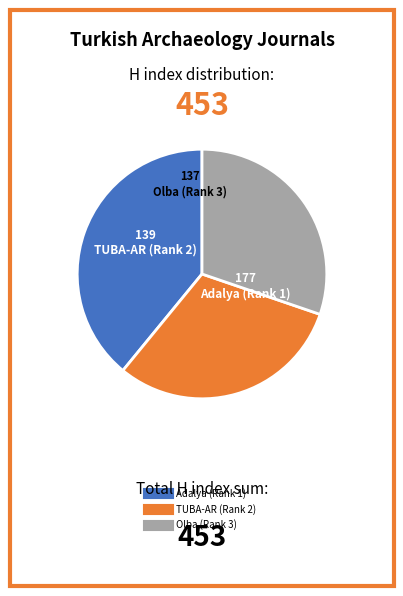

What is the largest slice in the pie chart?

Adalya (Rank 1)